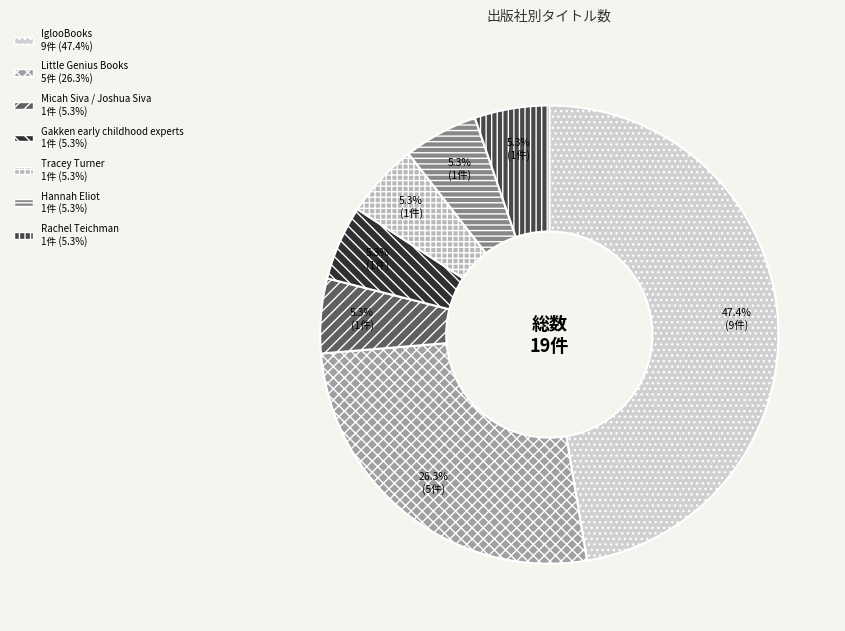

Does Micah Siva / Joshua Siva account for over 50% of the chart?

No